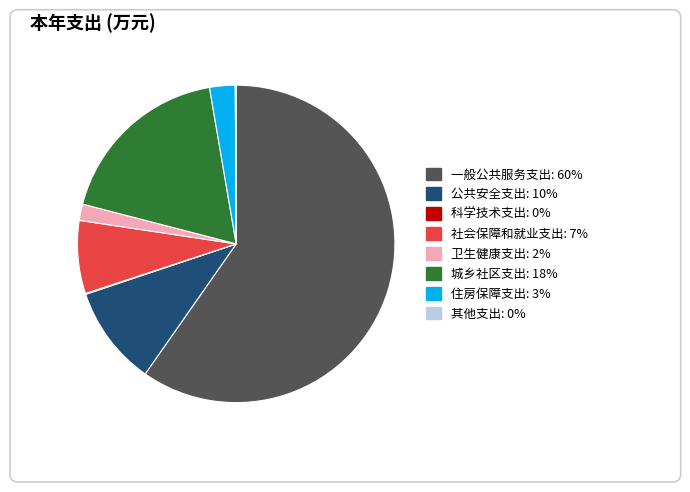

Does 城乡社区支出 represent more than half of the total?

No